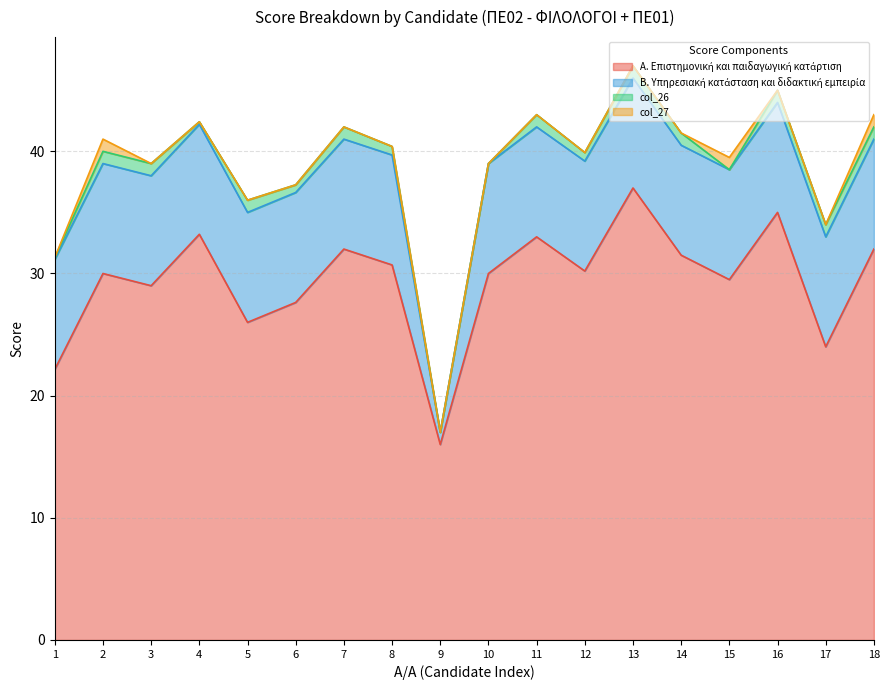

At which label is Β. Υπηρεσιακή κατάσταση και διδακτική εμπειρία closest to 5?

1